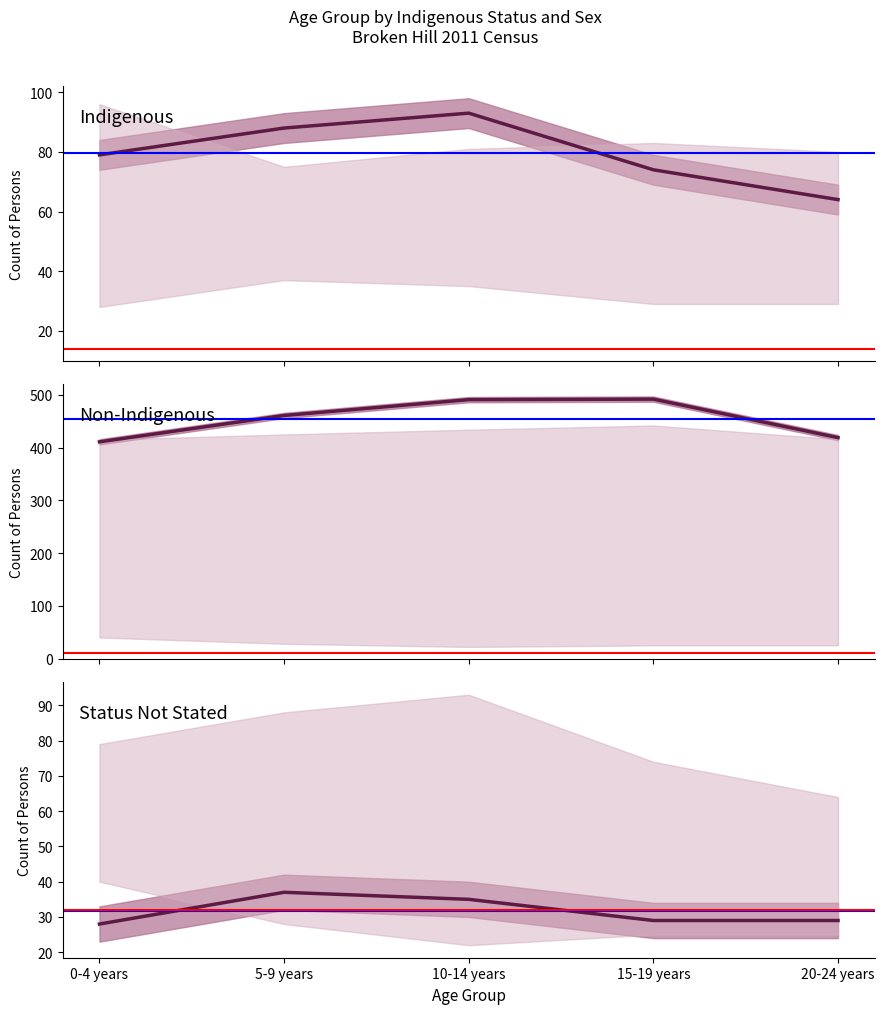

What is the sum of the Status Not Stated values at 10-14 years and 15-19 years?

64